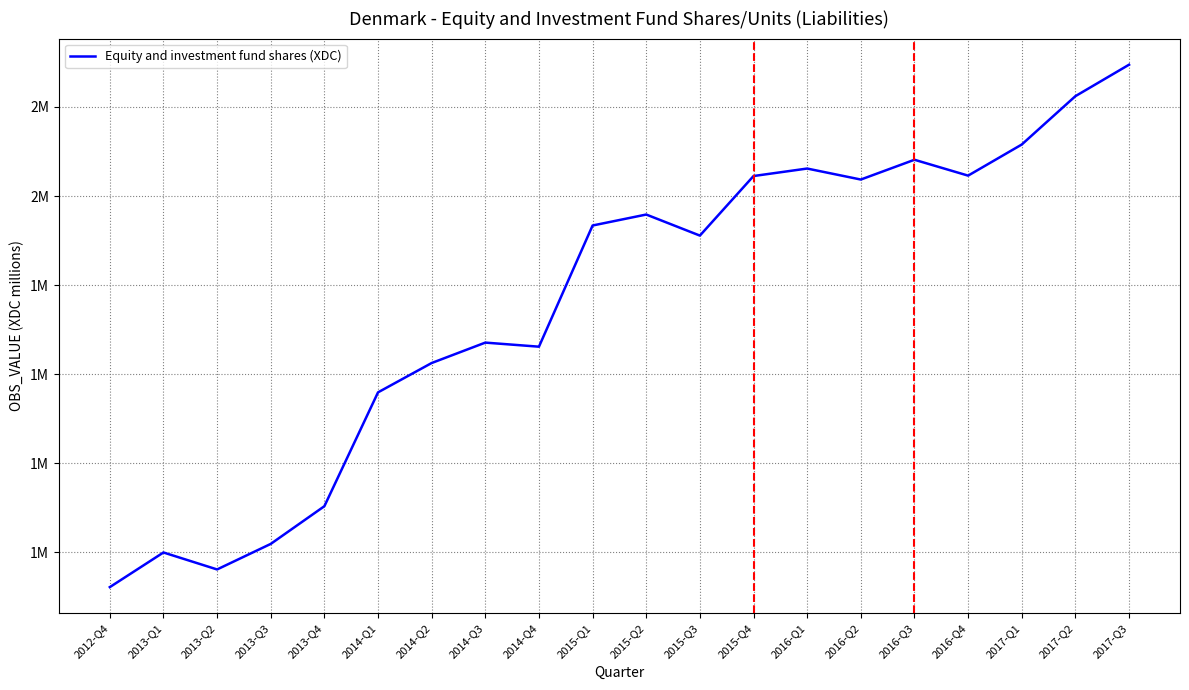

What is the difference between the maximum and minimum values?

1172608